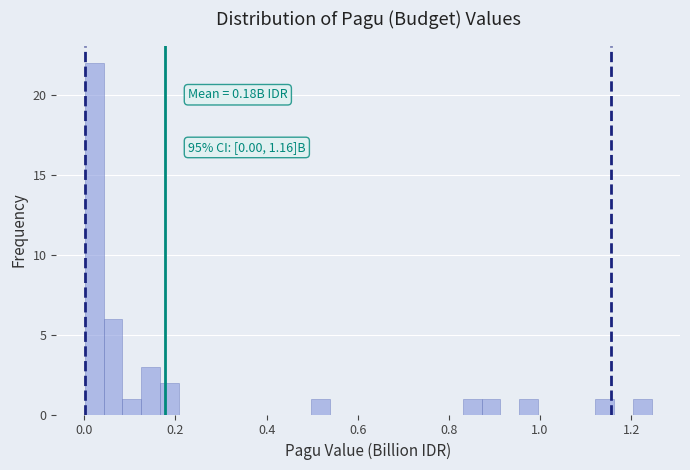

Read against the x-axis, roughly where is the centre of the tallest bar?

0.02